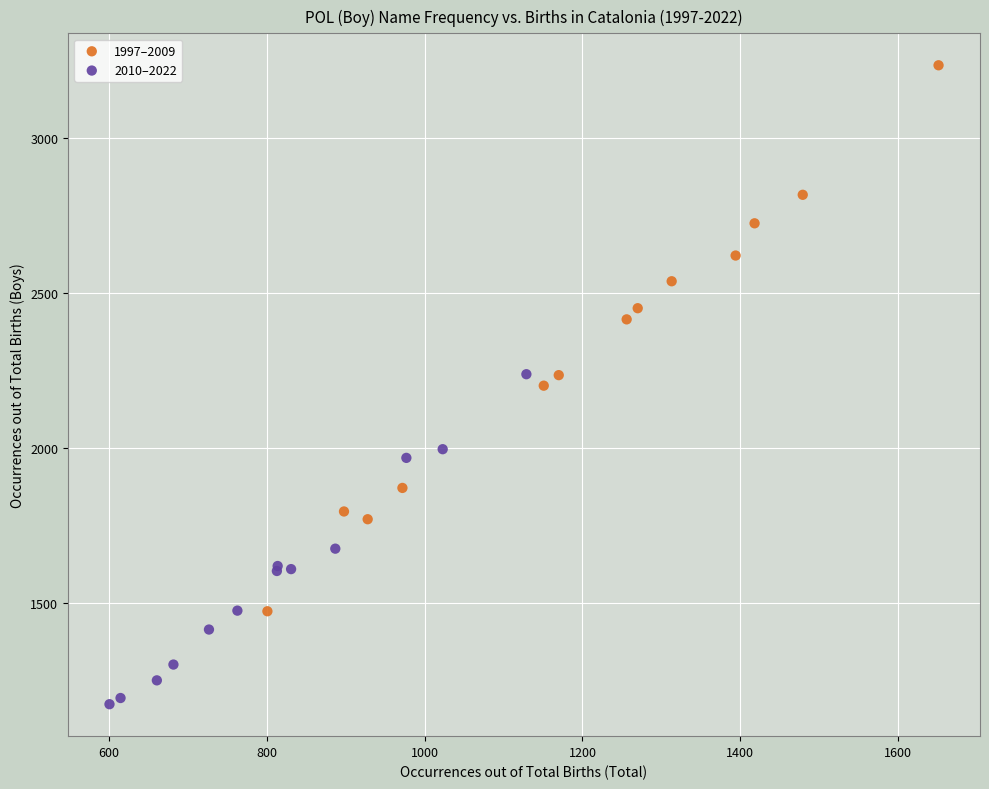

Which series reaches the minimum Y coordinate?

2010–2022